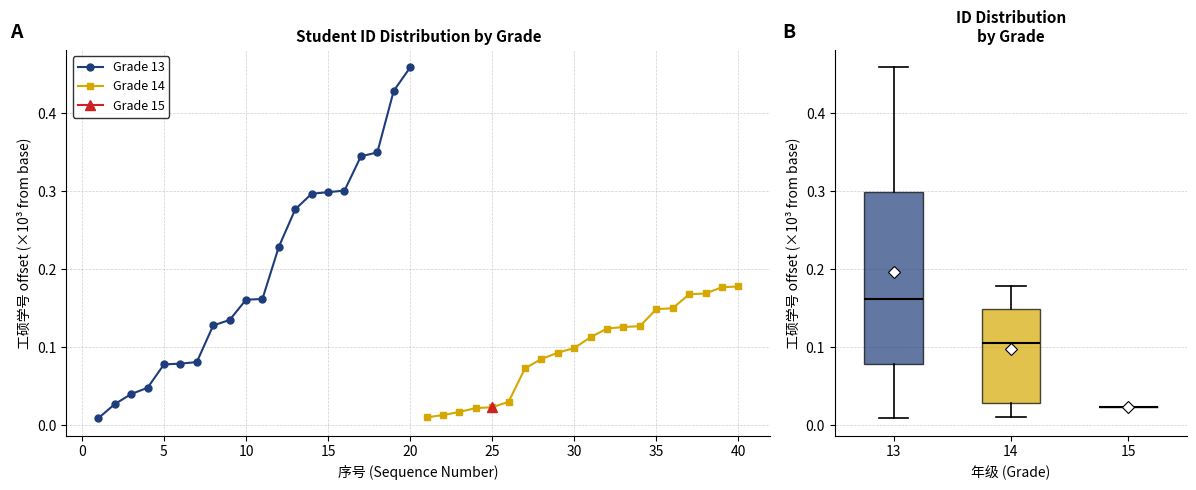

The value of Grade 13 at 15 is 0.2. True or false?

False